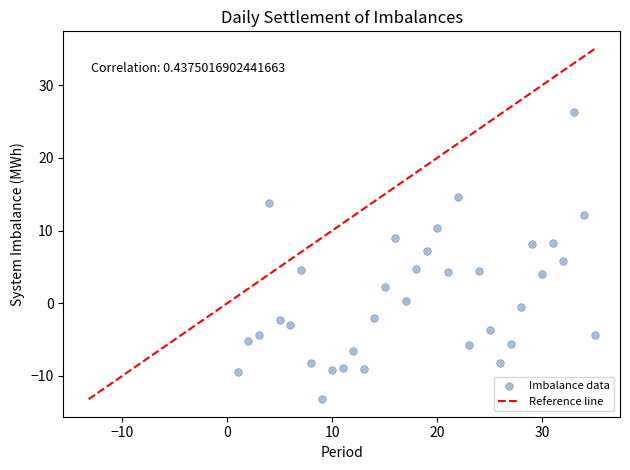

What is the range of Y values (max minus min)?

39.5